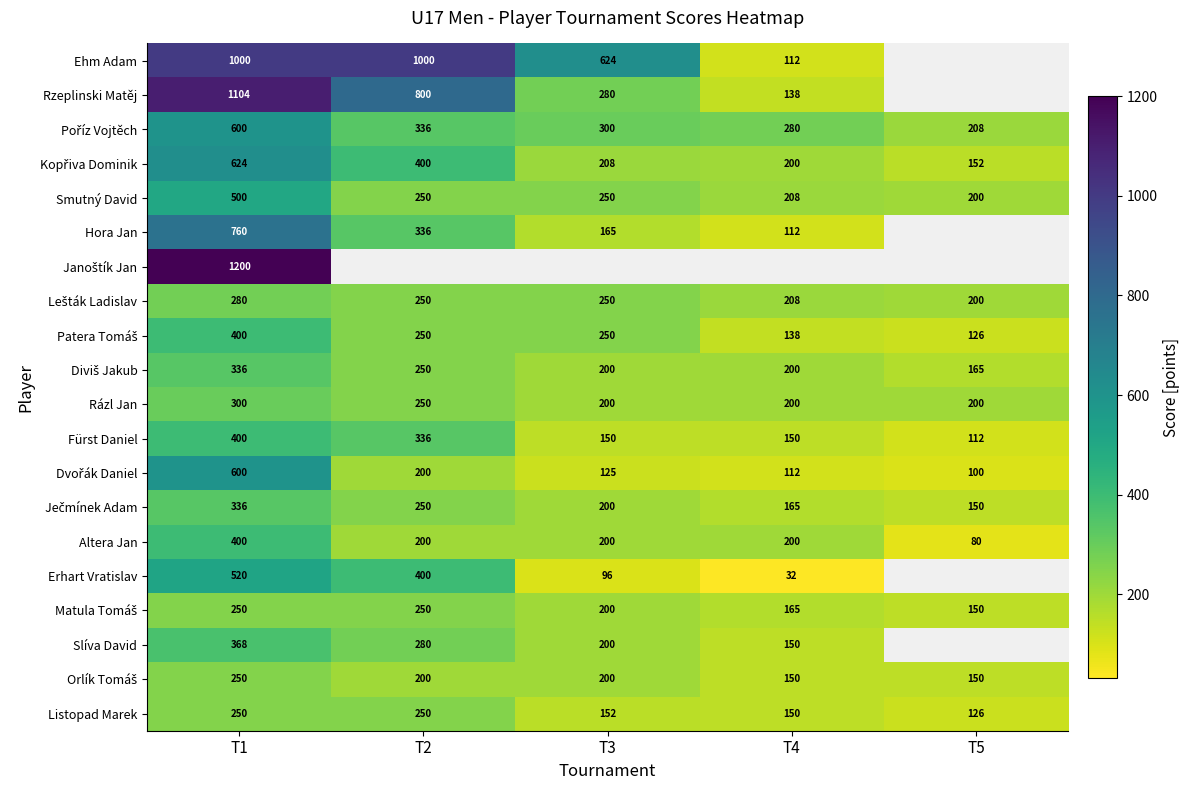

What is the lowest value of the Altera Jan series?

80